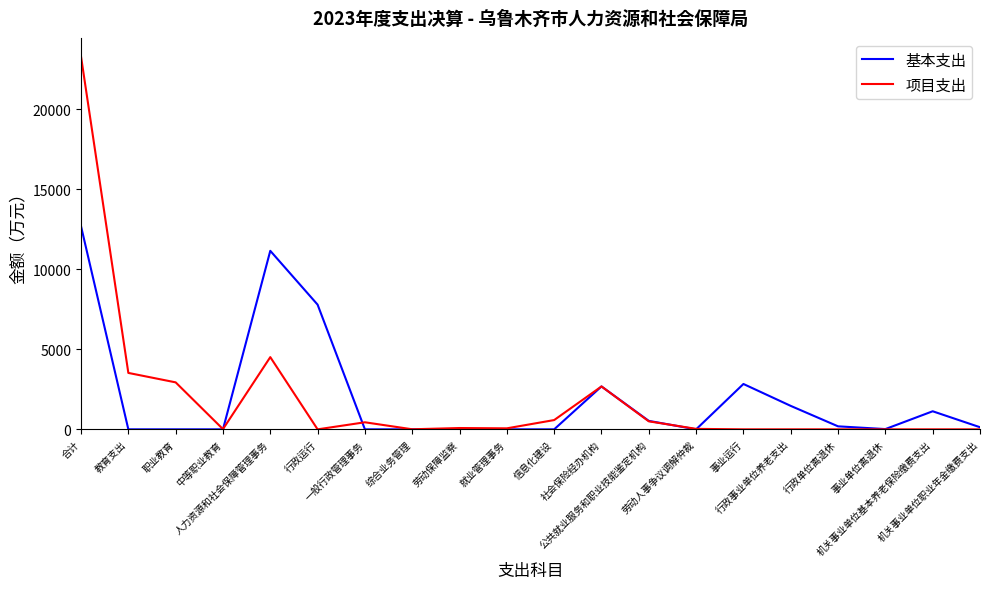

Which series has the widest spread of values?

项目支出